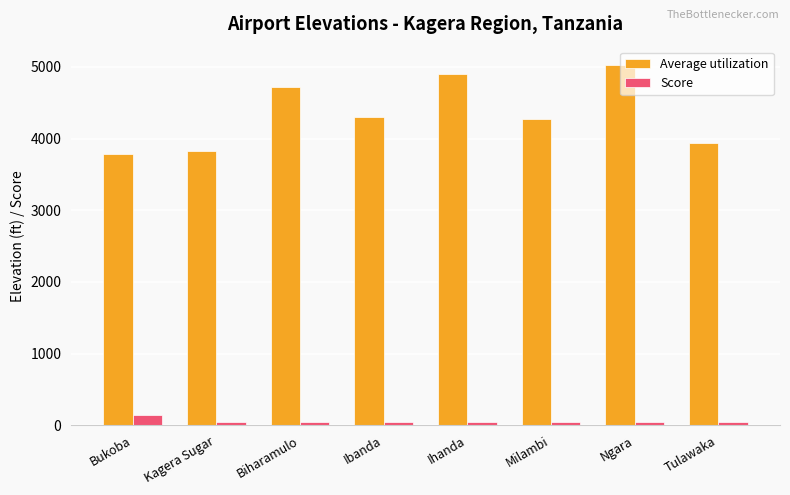

True or false: Score has a value of 50 at Kagera Sugar.

True